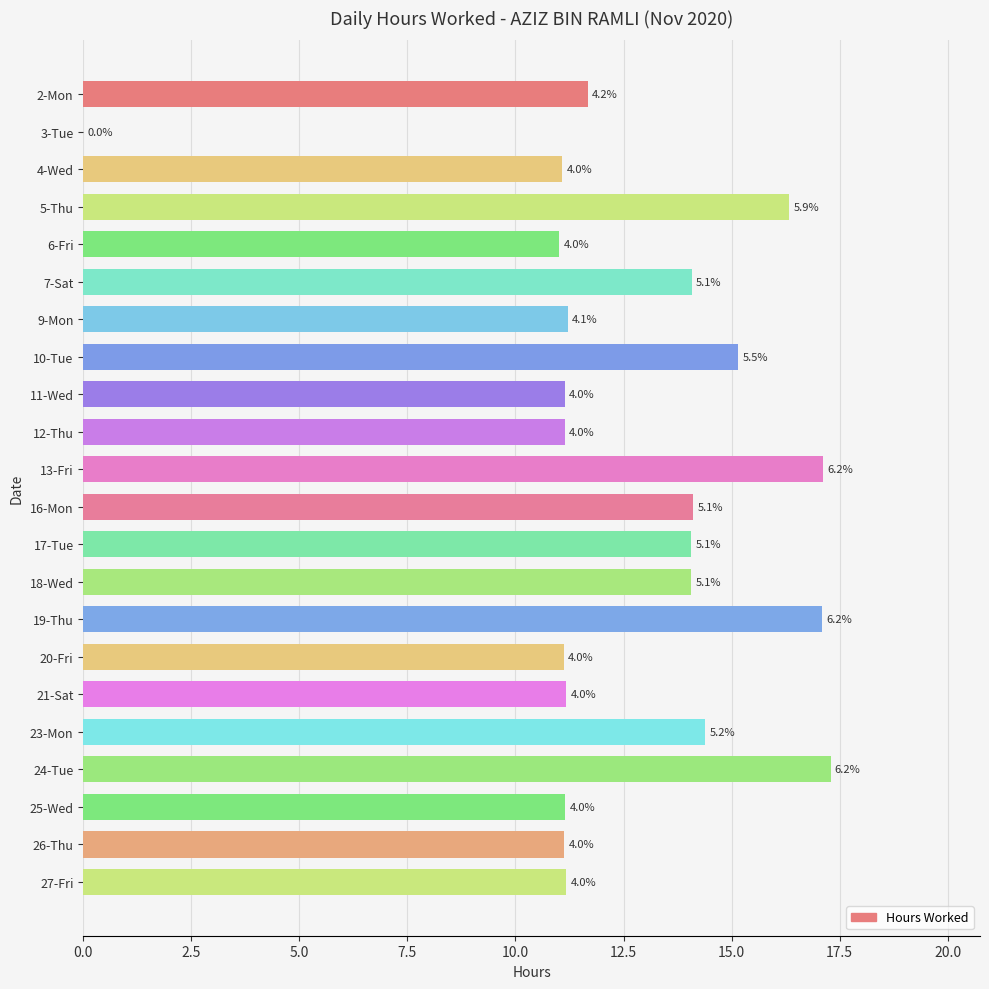

Are the bars horizontal?

Yes